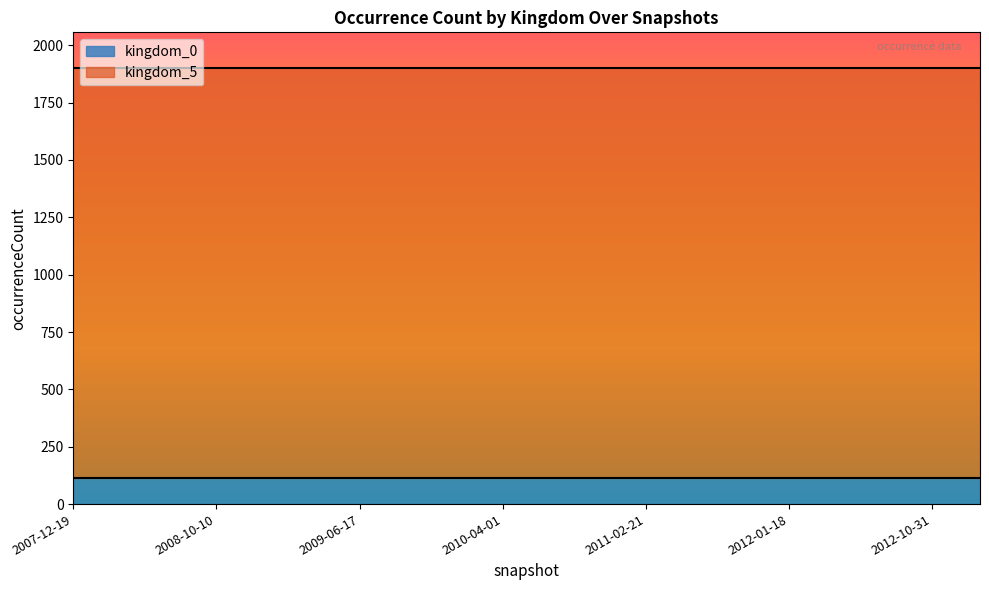

How many lines are shown in the chart?

2